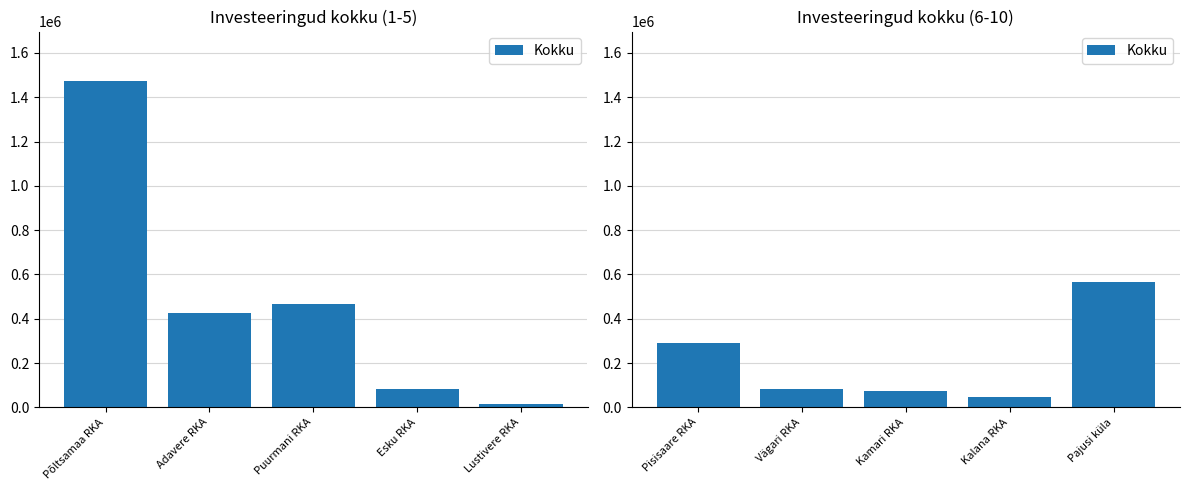

Between Vägari RKA and Pisisaare RKA, which is larger?

Pisisaare RKA